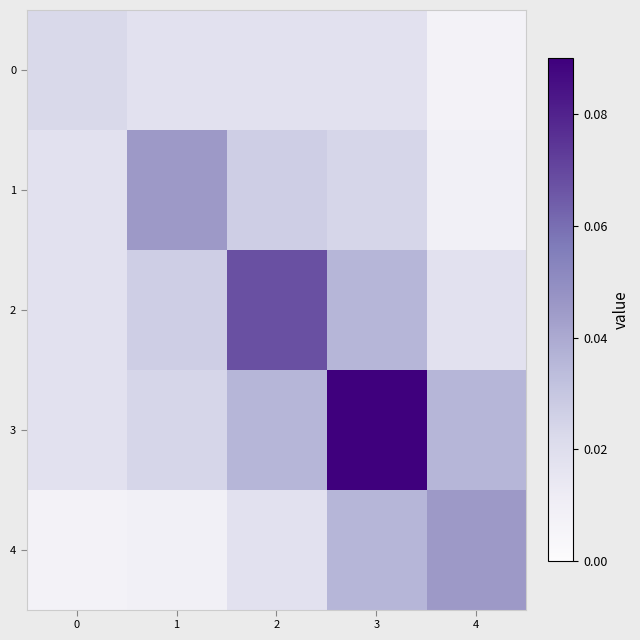

At how many categories does at least one series exceed 0?

5